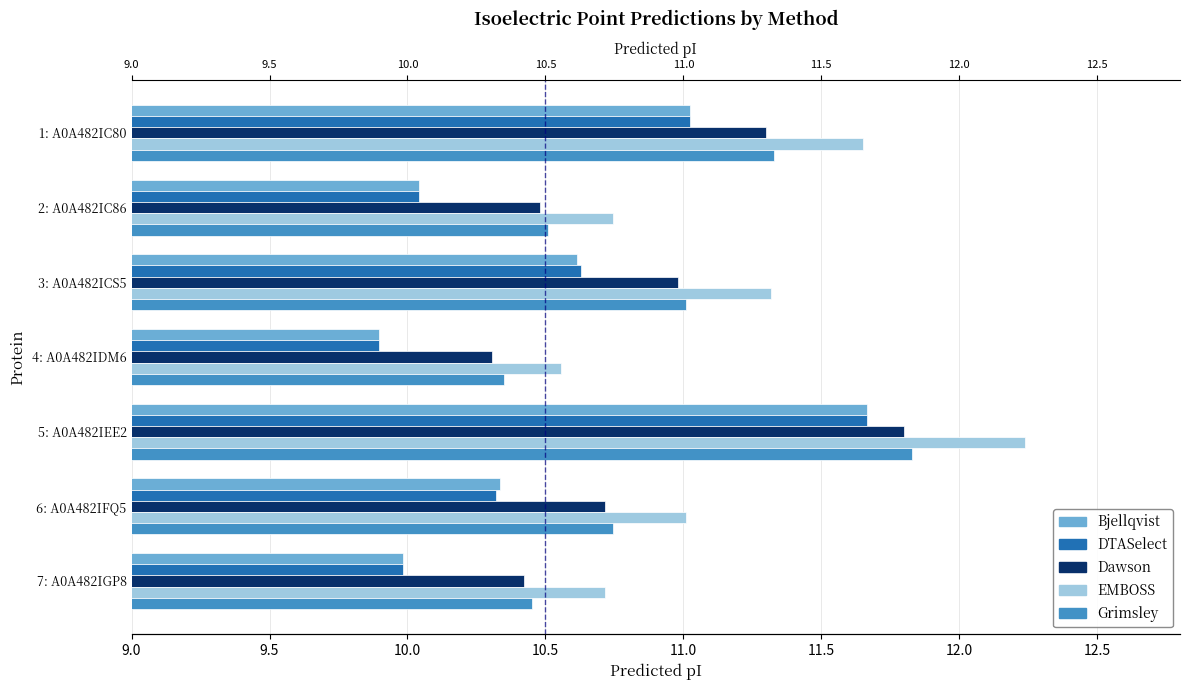

At how many categories does at least one series exceed 12?

1